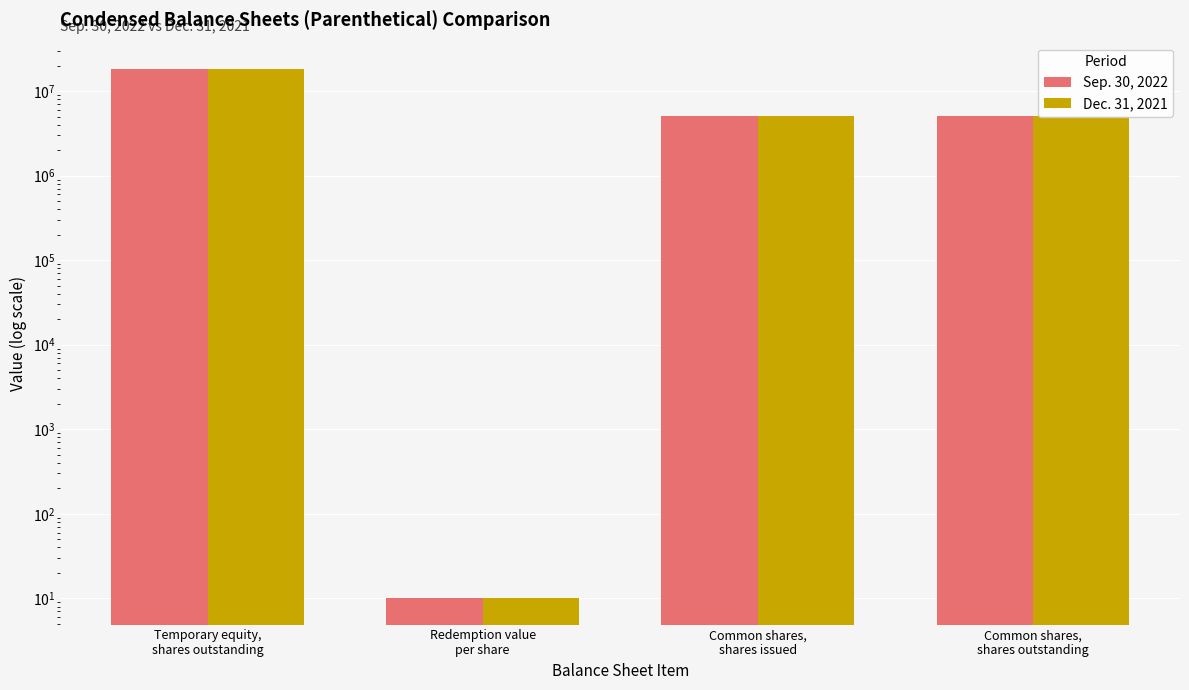

What is the lowest value of the Dec. 31, 2021 series?

10.1